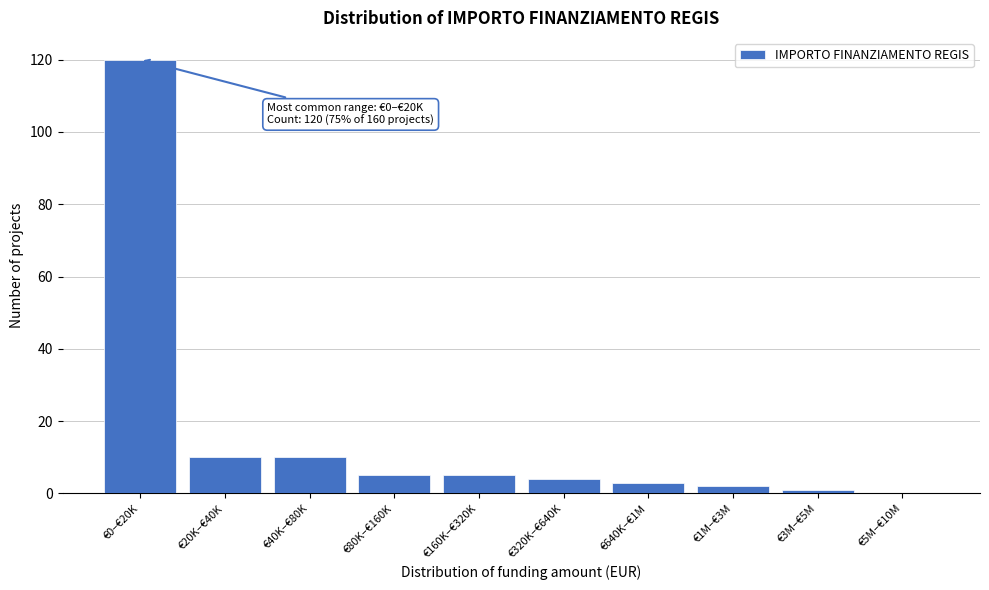

Reading left to right, transcribe all the data shown in this chart.

€0–€20K=120	€20K–€40K=10	€40K–€80K=10	€80K–€160K=5	€160K–€320K=5	€320K–€640K=4	€640K–€1M=3	€1M–€3M=2	€3M–€5M=1	€5M–€10M=0